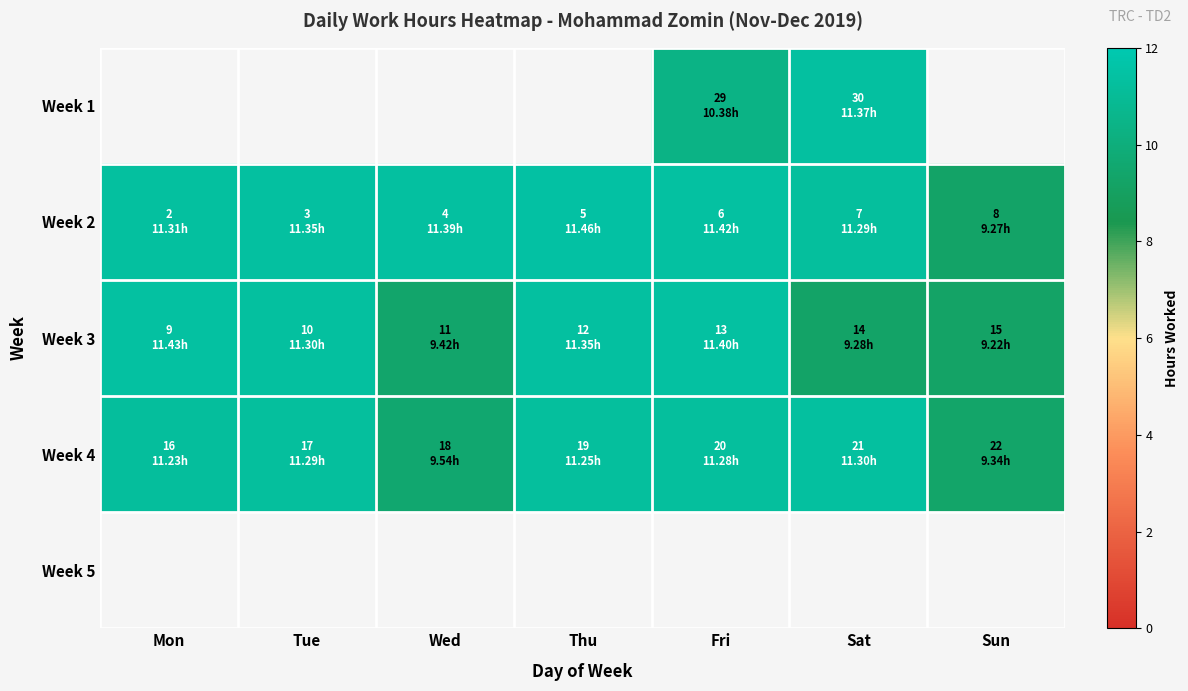

Where is Week 3 nearest to the value 10?

Wed